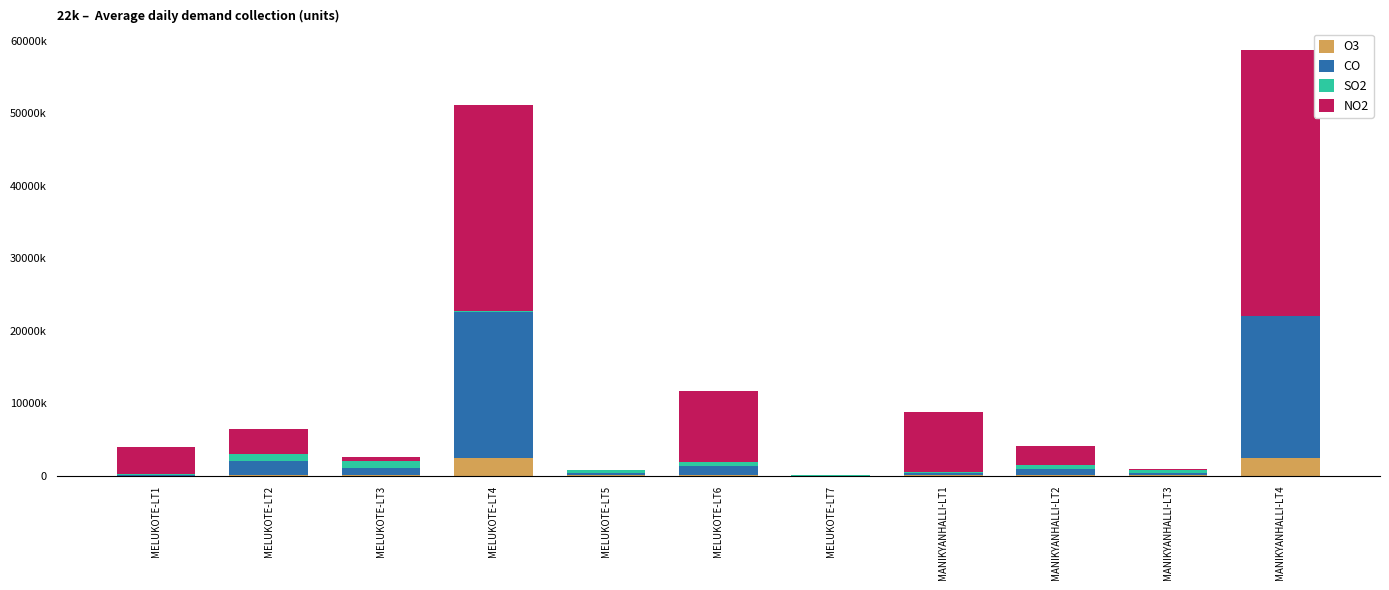

What is the difference between the maximum and minimum values in the CO series?

20220635.0